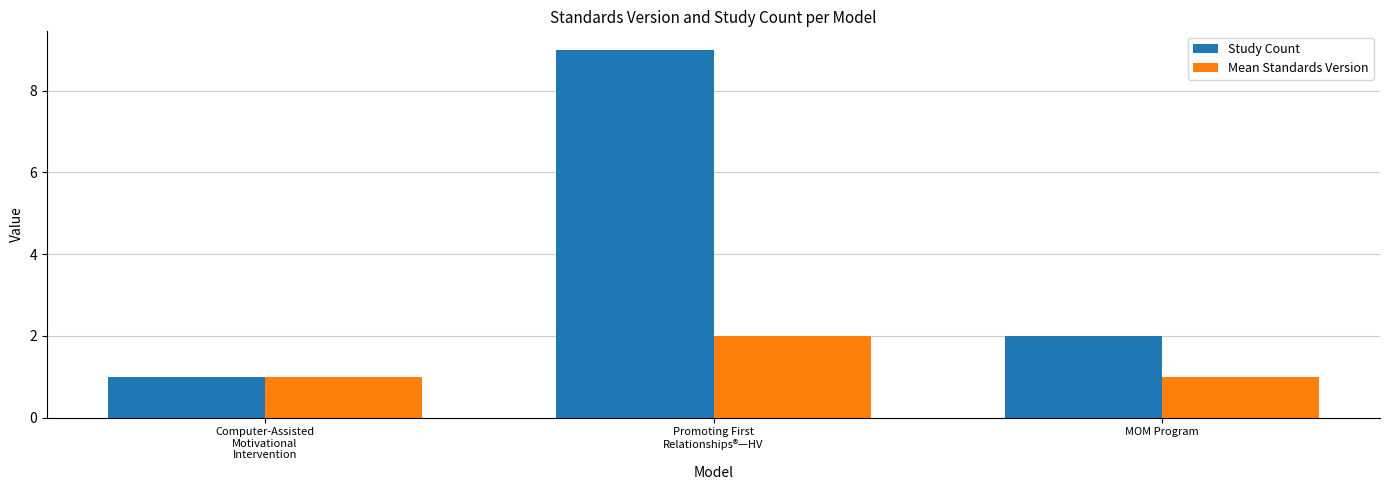

Reading left to right, list all the values displayed in this chart.

Study Count: Computer-Assisted
Motivational
Intervention=1	Promoting First
Relationships®—HV=9	MOM Program=2
Mean Standards Version: Computer-Assisted
Motivational
Intervention=1	Promoting First
Relationships®—HV=2	MOM Program=1